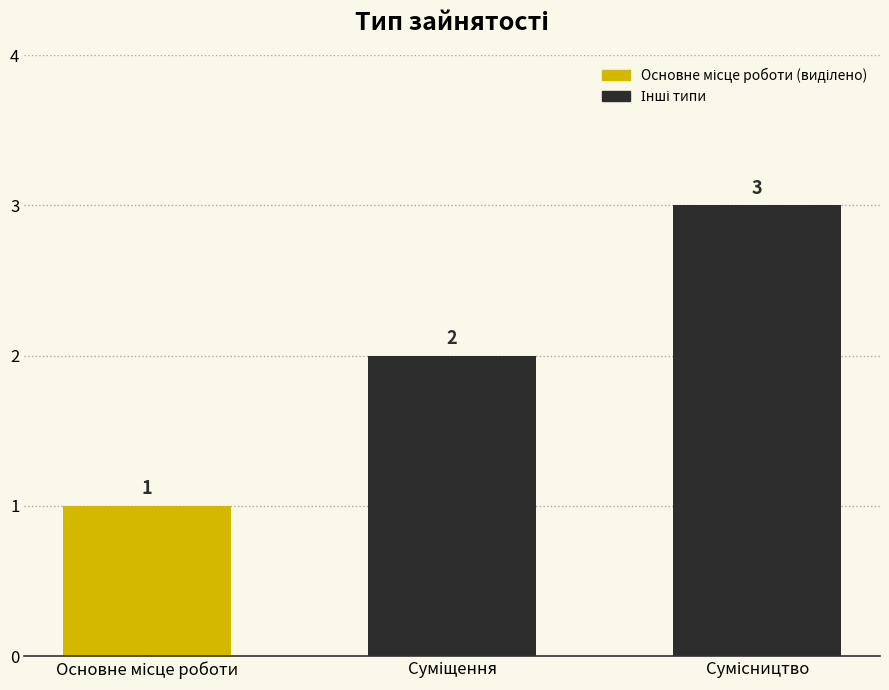

What is the difference between the maximum and minimum values?

2